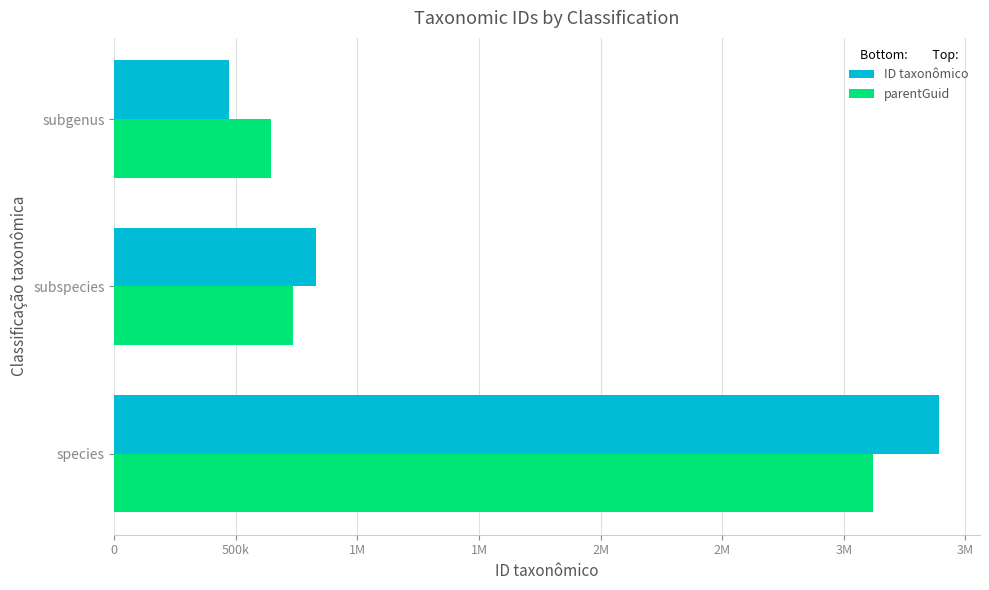

What is the sum of all parentGuid values?

4499370